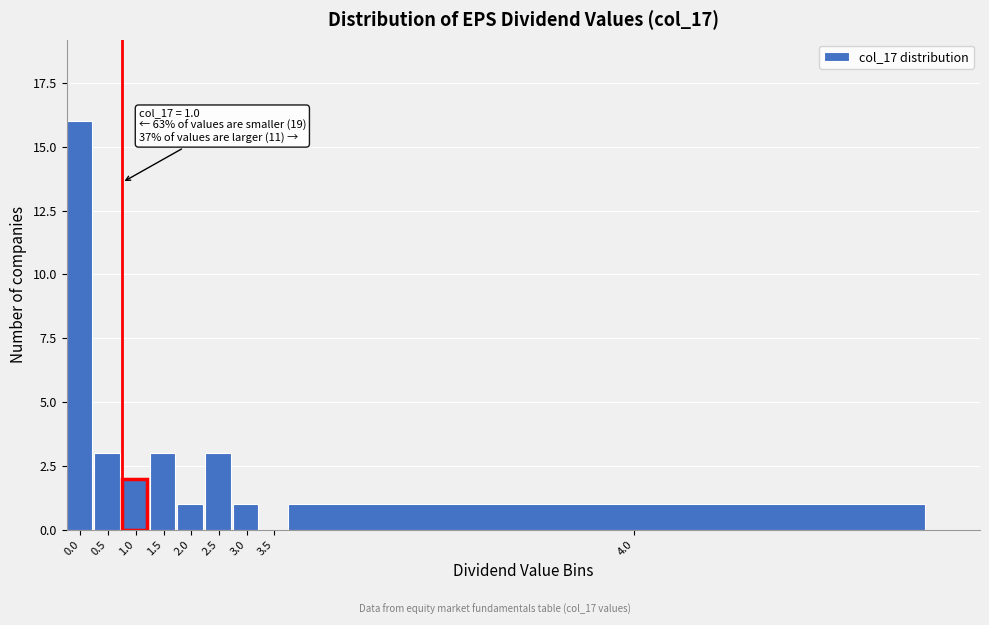

Reading right to left, list all the values displayed in this chart.

4.0=1	3.5=0	3.0=1	2.5=3	2.0=1	1.5=3	1.0=2	0.5=3	0.0=16